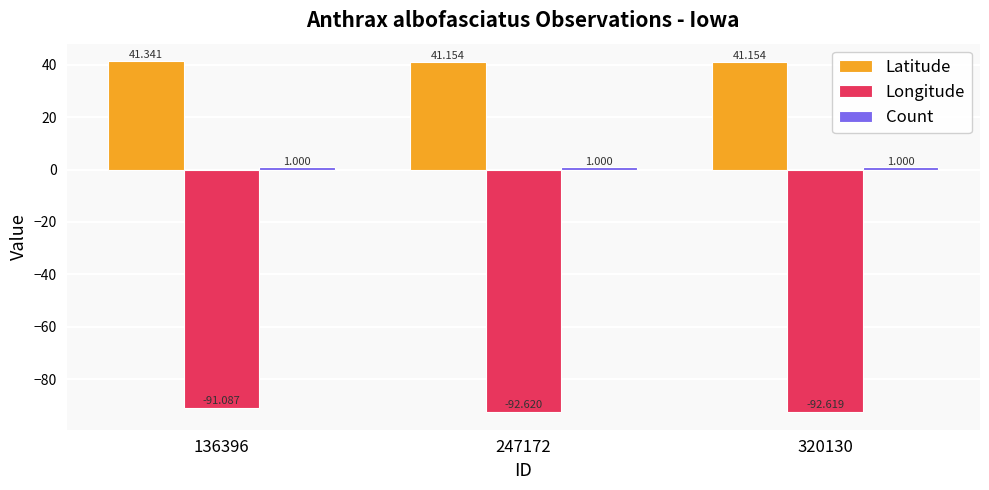

What is the highest value of the Latitude series?

41.3